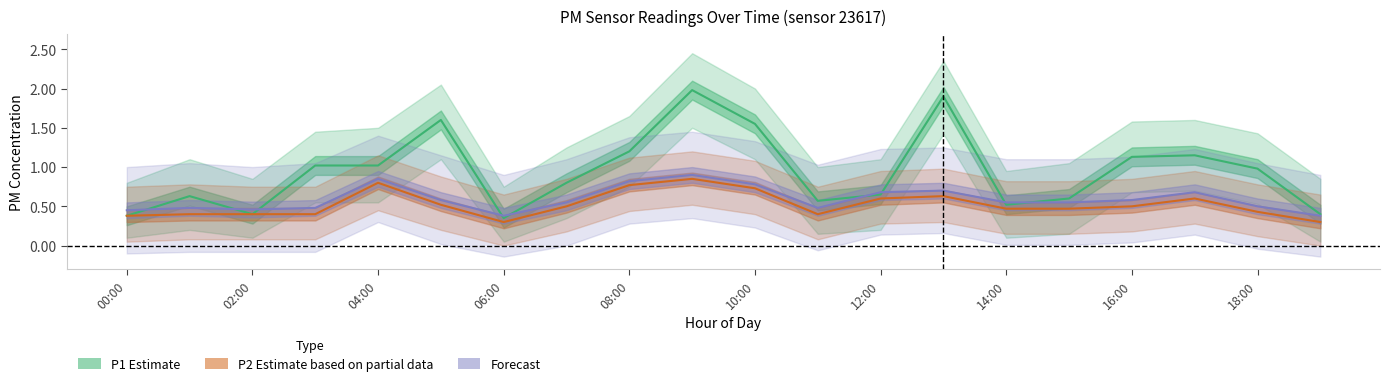

How many Forecast values are between 0 and 1?

20